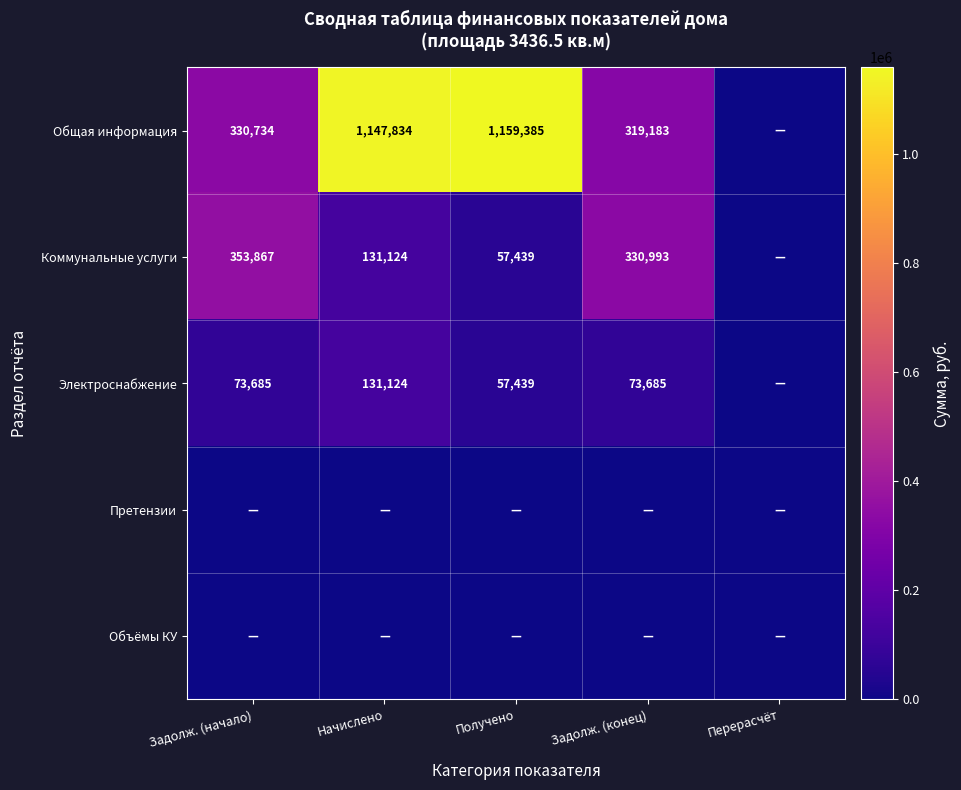

At which category is the sum across all series the highest?

Начислено